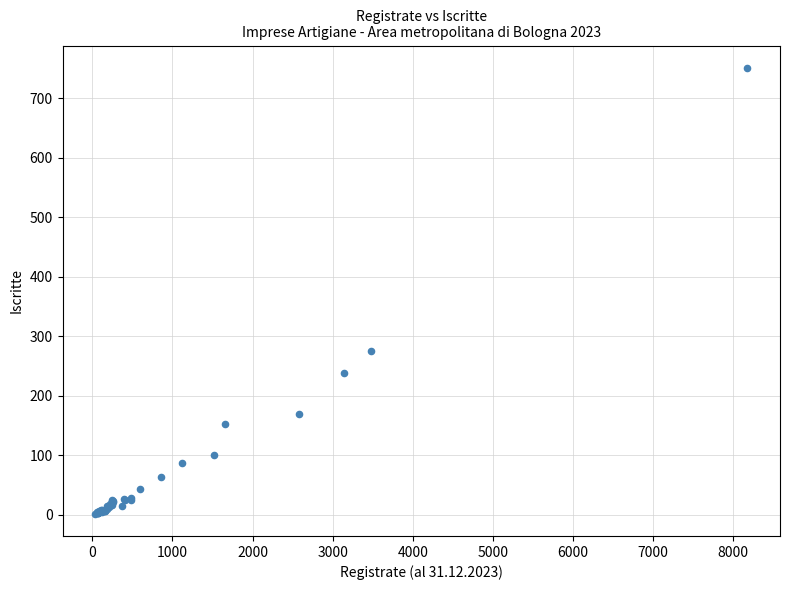

What Y value in the scatter plot is closest to 376?

276